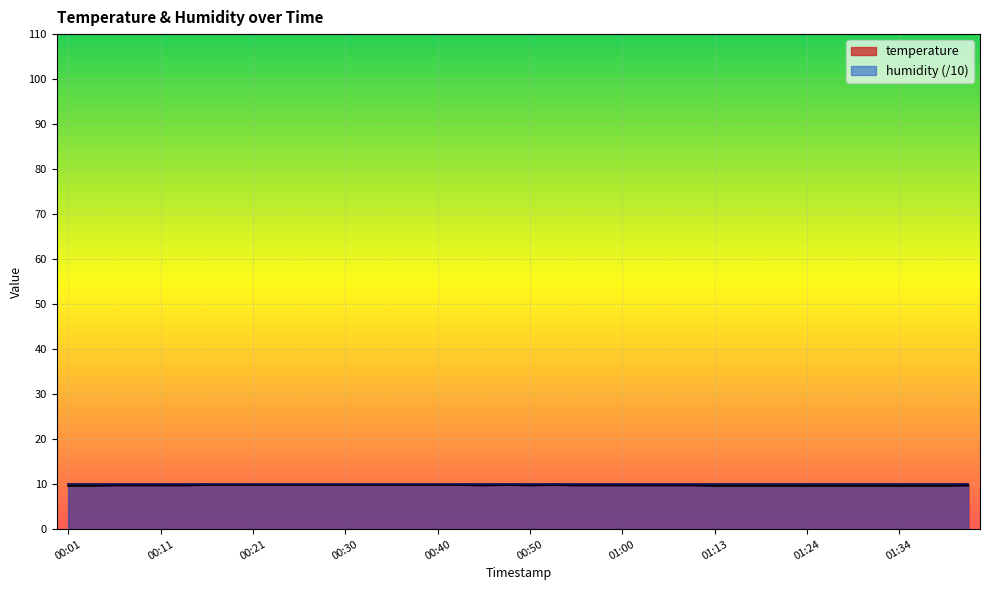

How many points are higher than both their immediate neighbors (excluding endpoints)?

2